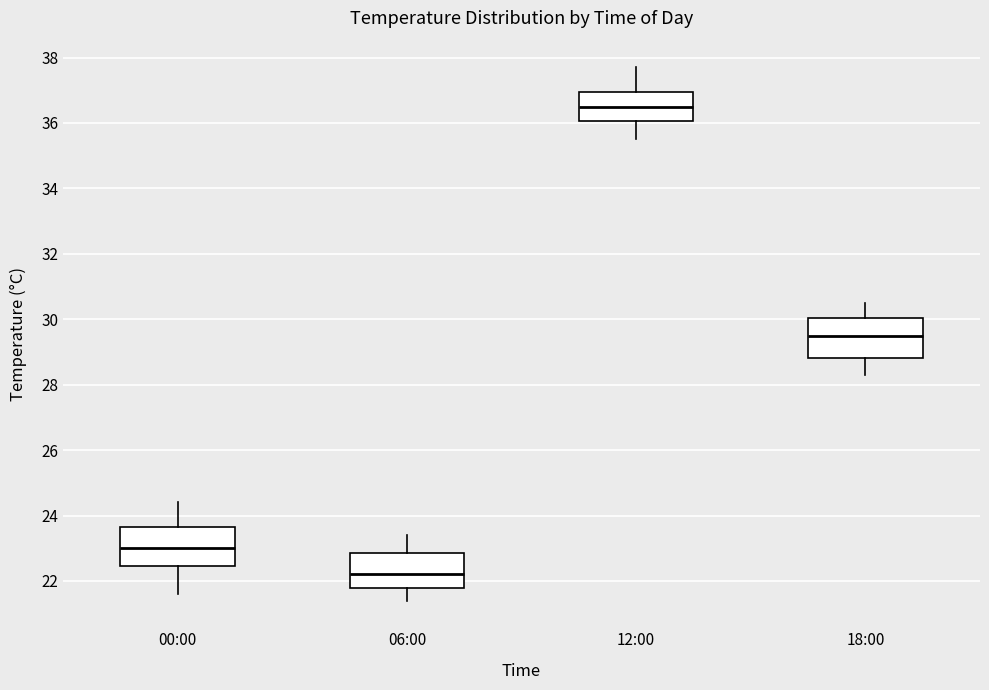

Where does the upper whisker of the box for 06:00 end on the y-axis? The values are not printed on the chart, so give them approximately, as read against the axis.

23.4